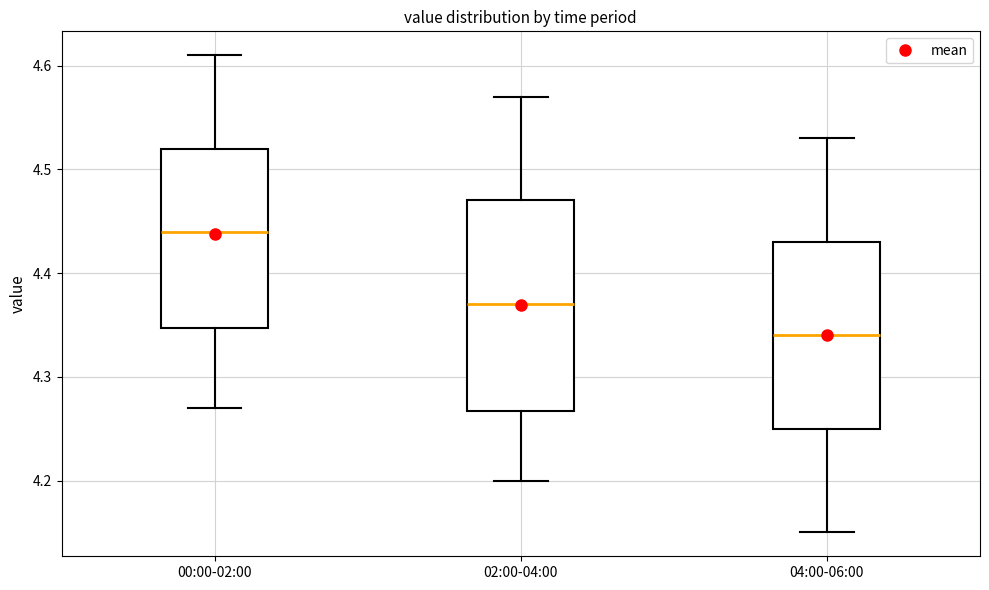

Reading left to right, read every box against the y-axis: the position of its median line, the range the box covers, and the ends of its whiskers. The values are not printed on the chart, so give them approximately, as read against the axis.

00:00-02:00: median 4.44, box 4.35 to 4.52, whiskers 4.27 to 4.61
02:00-04:00: median 4.37, box 4.27 to 4.47, whiskers 4.20 to 4.57
04:00-06:00: median 4.34, box 4.25 to 4.43, whiskers 4.15 to 4.53